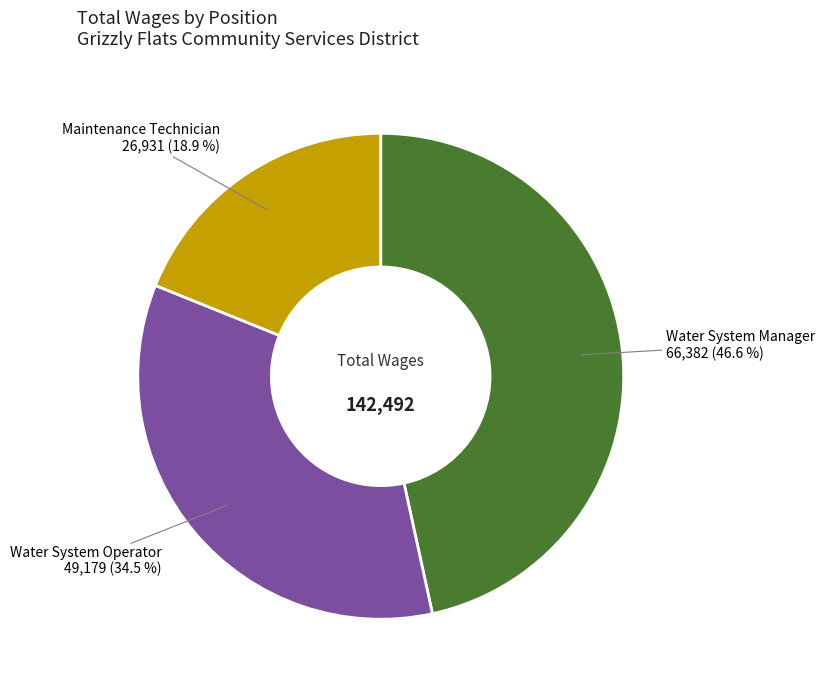

What percentage is NOT represented by Maintenance Technician?

81.1%